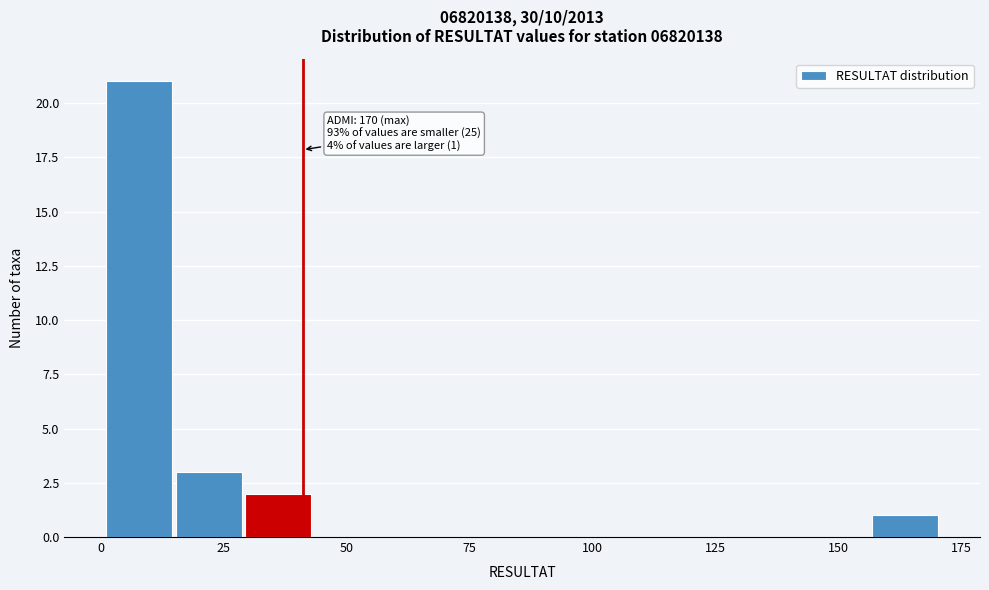

Around what value on the x-axis is the tallest bar? Give the approximate position of its centre, as read against the axis.

10